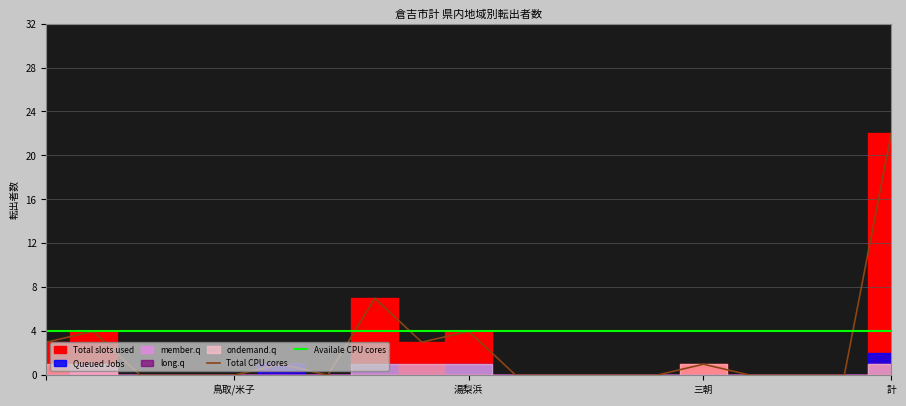

At 計, list the series in order from largest to smallest.

Total slots used, Total CPU cores, Queued Jobs, member.q, long.q, ondemand.q